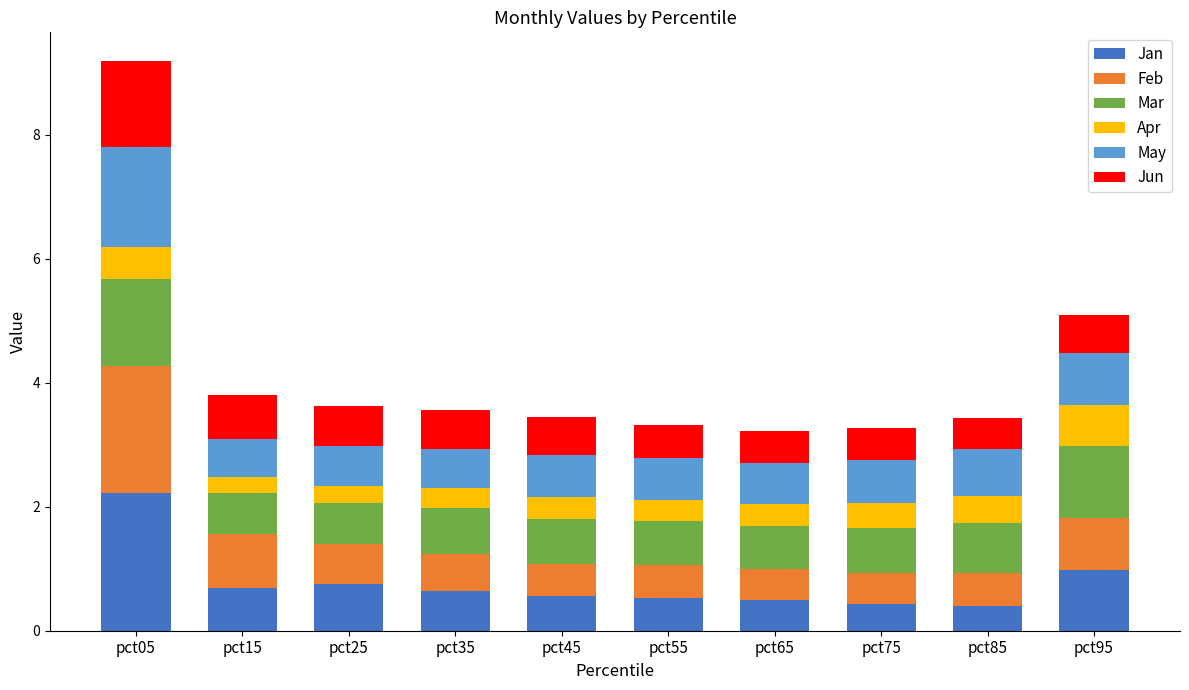

At which category is the sum across all series the highest?

pct05